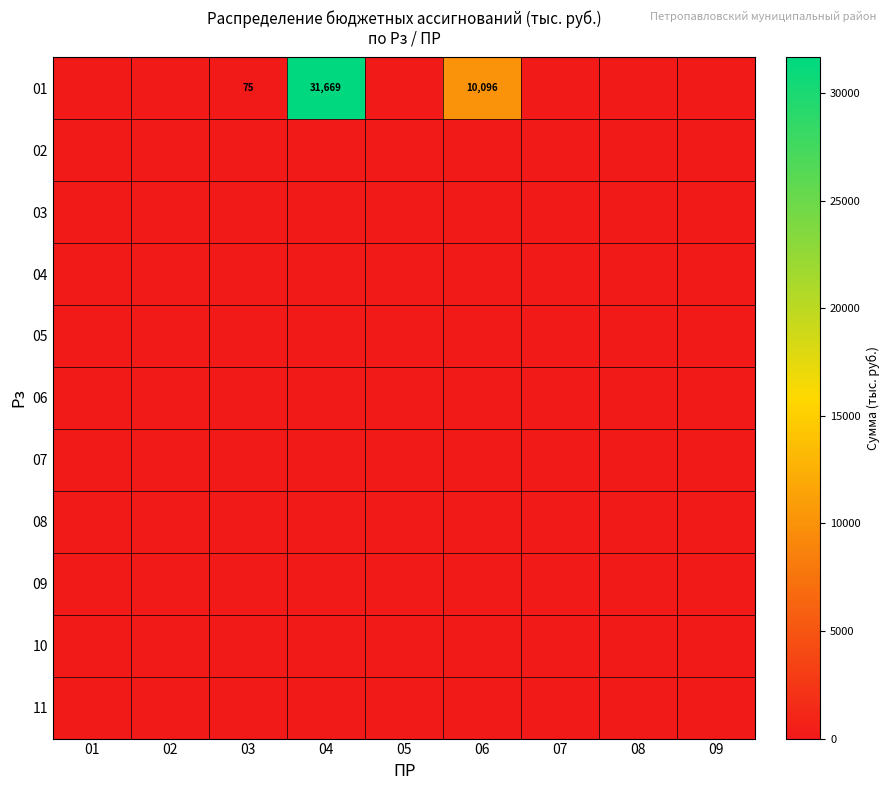

What is the spread (max minus min) of values at 03?

75.2